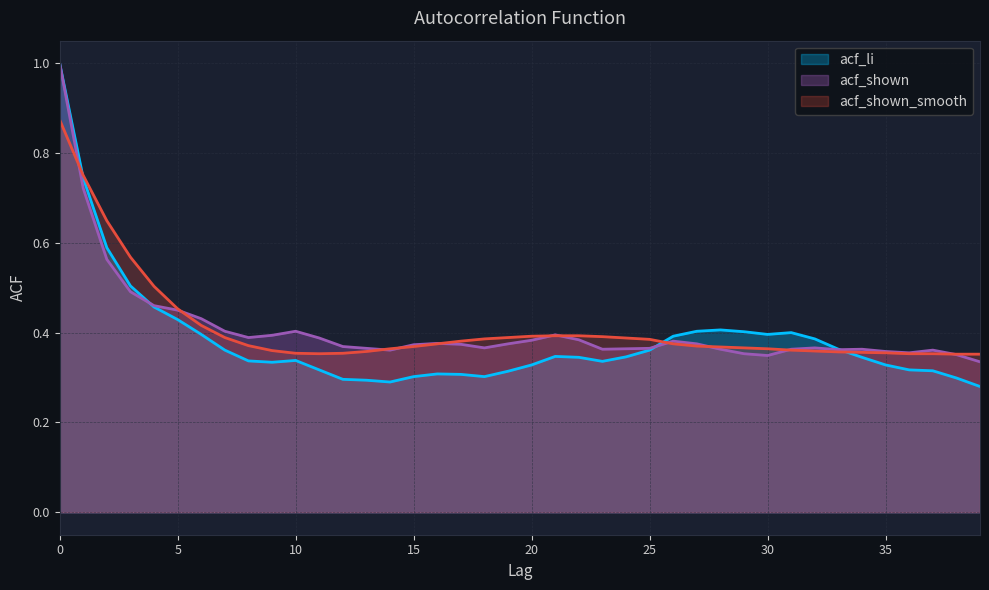

At 13, list the series in order from largest to smallest.

acf_shown_line, acf_shown_smooth_line, acf_li_line